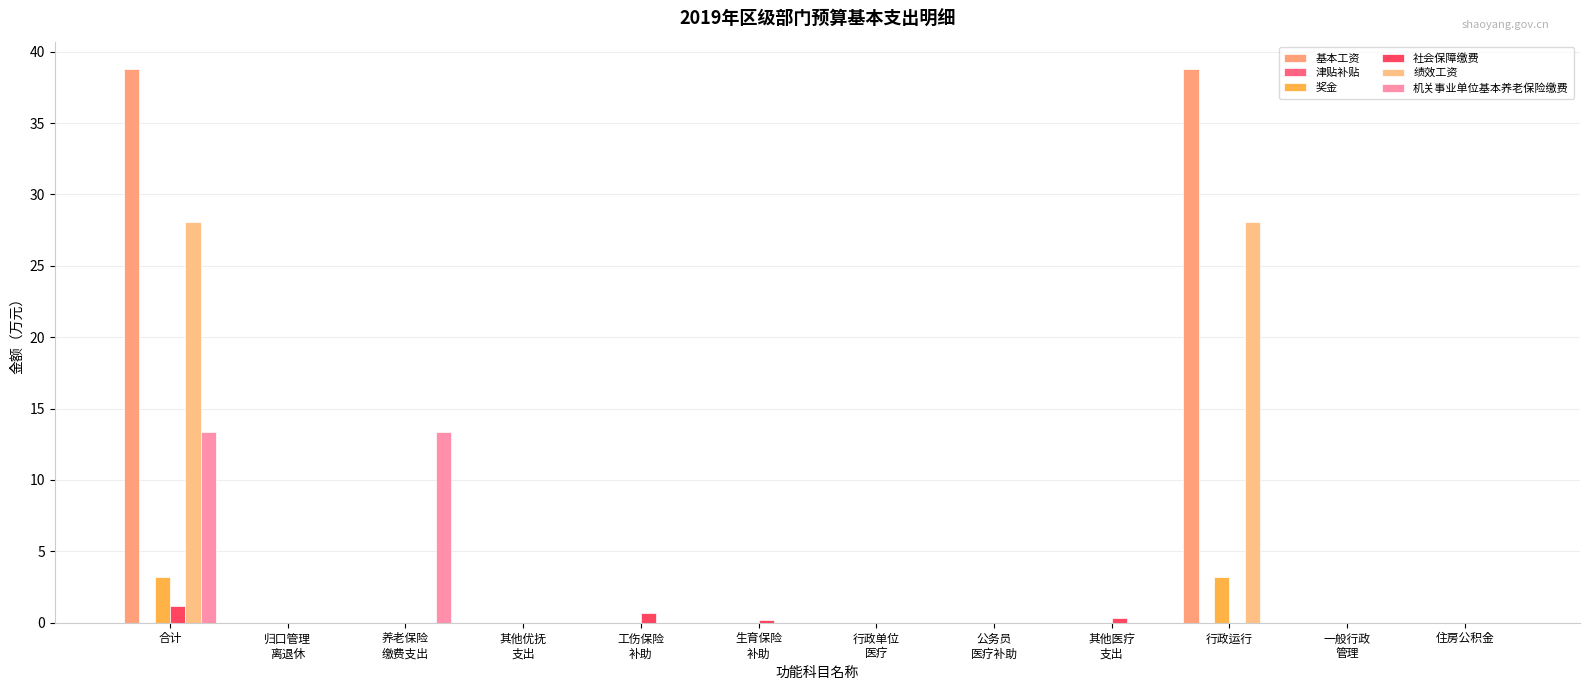

Are the bars horizontal?

No